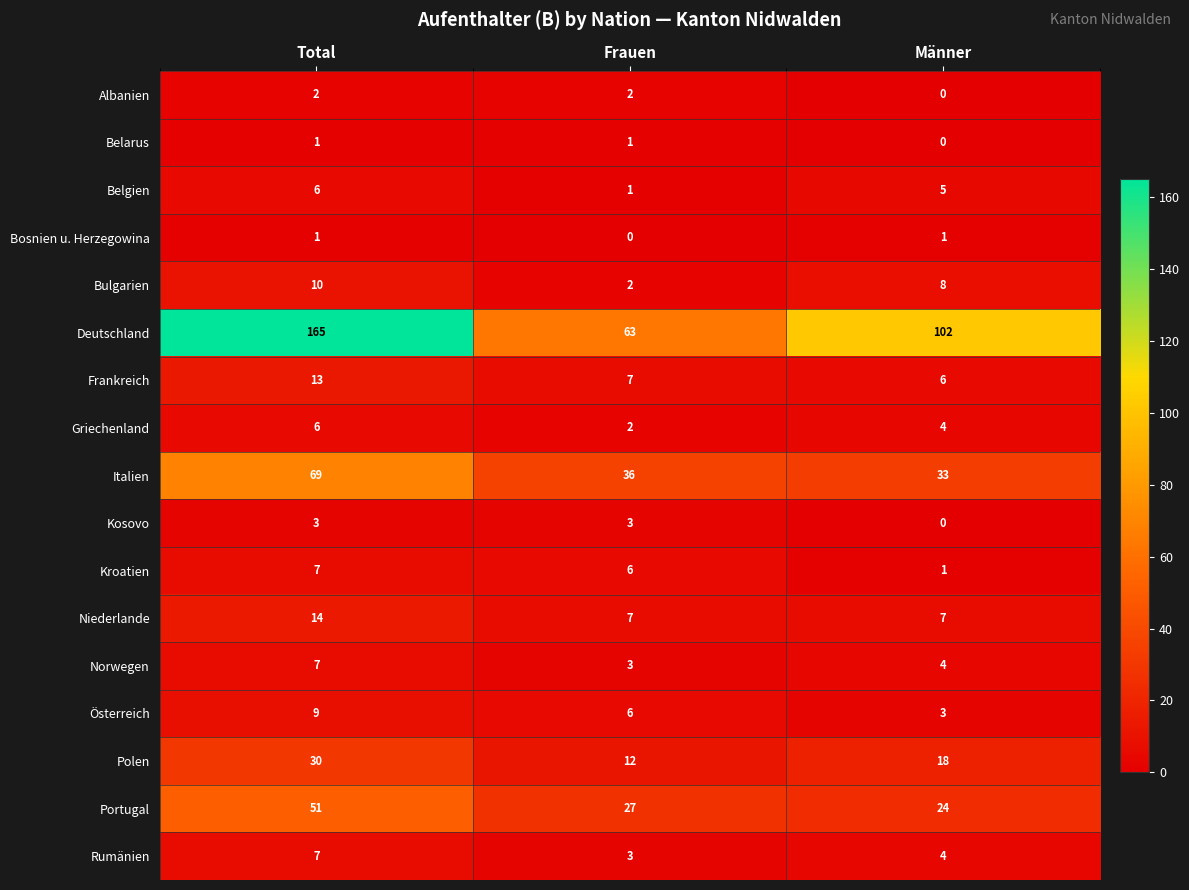

What is the difference between the highest and lowest values at Männer?

102